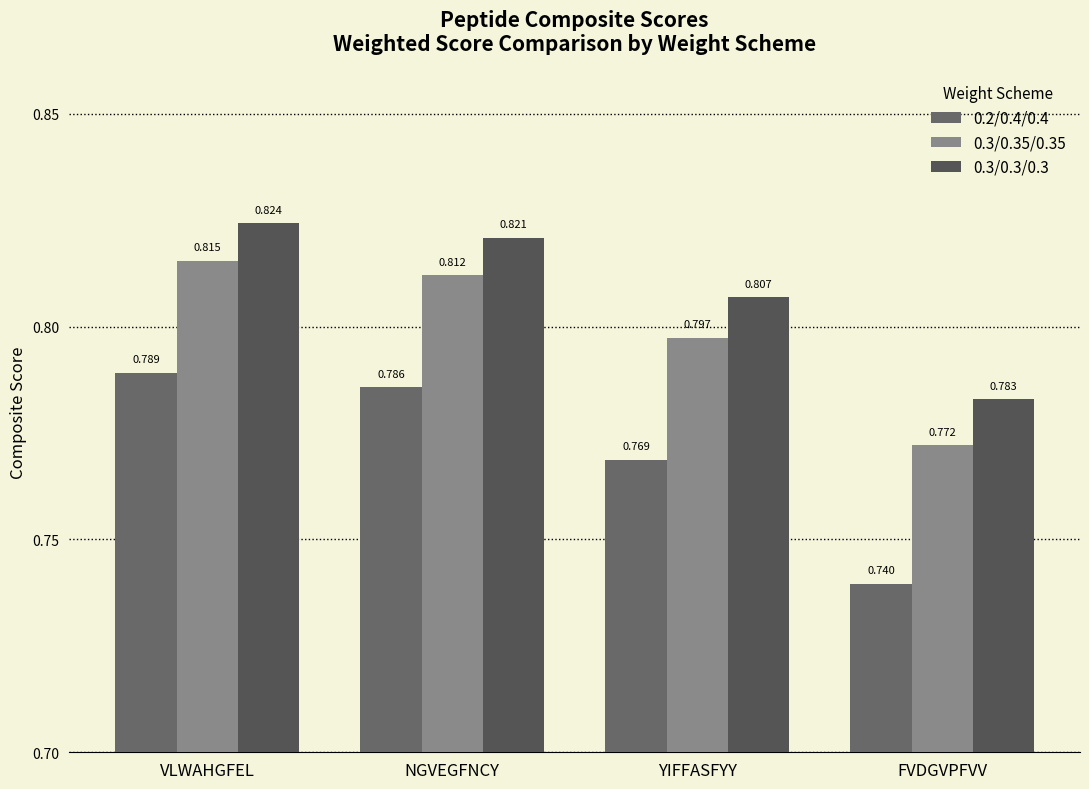

Which series has the largest total across all categories?

0.3/0.3/0.3